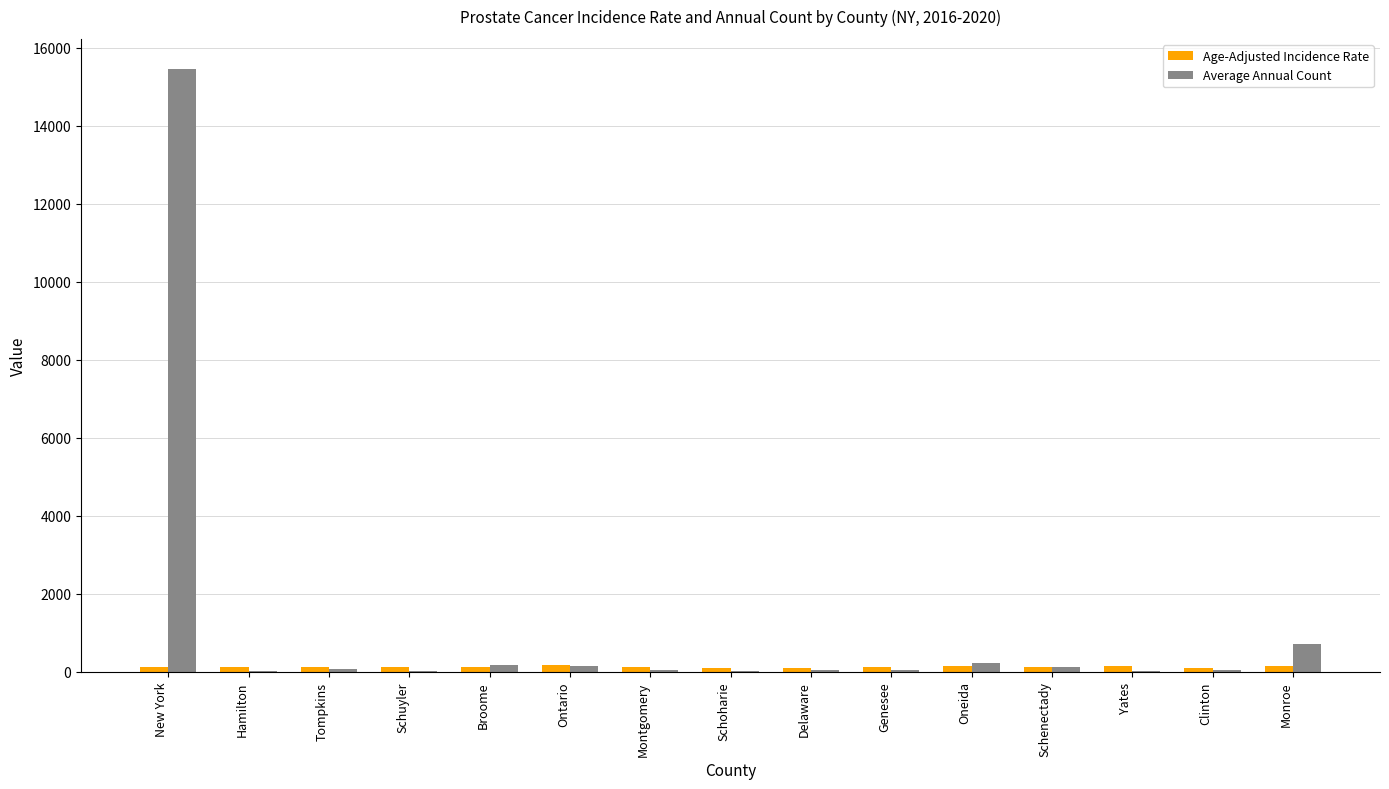

Which series changed the most between New York and Schuyler?

Average Annual Count